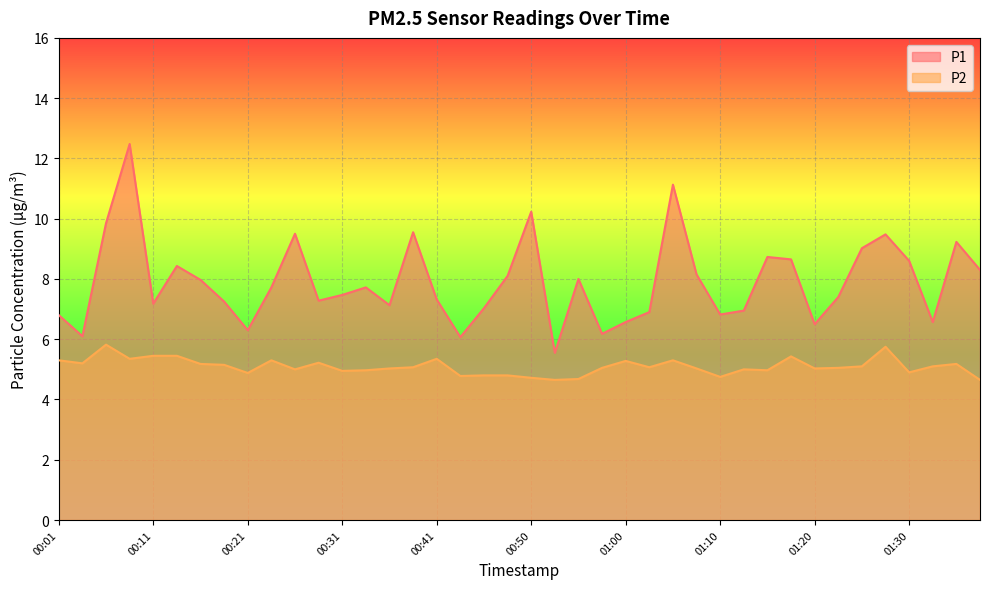

Reading left to right, extract all data points from this chart.

P1: 00:01=6.8	00:04=6.1	00:06=9.8	00:09=12.5	00:11=7.2	00:13=8.4	00:16=8.0	00:18=7.2	00:21=6.3	00:23=7.7	00:26=9.5	00:28=7.3	00:31=7.5	00:33=7.7	00:36=7.1	00:38=9.6	00:41=7.3	00:43=6.1	00:45=7.0	00:48=8.1	00:50=10.2	00:53=5.5	00:55=8.0	00:58=6.2	01:00=6.6	01:03=6.9	01:05=11.1	01:07=8.2	01:10=6.8	01:12=7.0	01:15=8.7	01:17=8.7	01:20=6.5	01:22=7.4	01:25=9.0	01:27=9.5	01:30=8.6	01:32=6.6	01:35=9.2	01:37=8.3
P2: 00:01=5.3	00:04=5.2	00:06=5.8	00:09=5.3	00:11=5.5	00:13=5.5	00:16=5.2	00:18=5.2	00:21=4.9	00:23=5.3	00:26=5.0	00:28=5.2	00:31=5.0	00:33=5.0	00:36=5.0	00:38=5.1	00:41=5.3	00:43=4.8	00:45=4.8	00:48=4.8	00:50=4.7	00:53=4.7	00:55=4.7	00:58=5.0	01:00=5.3	01:03=5.1	01:05=5.3	01:07=5.0	01:10=4.8	01:12=5.0	01:15=5.0	01:17=5.4	01:20=5.0	01:22=5.0	01:25=5.1	01:27=5.8	01:30=4.9	01:32=5.1	01:35=5.2	01:37=4.7